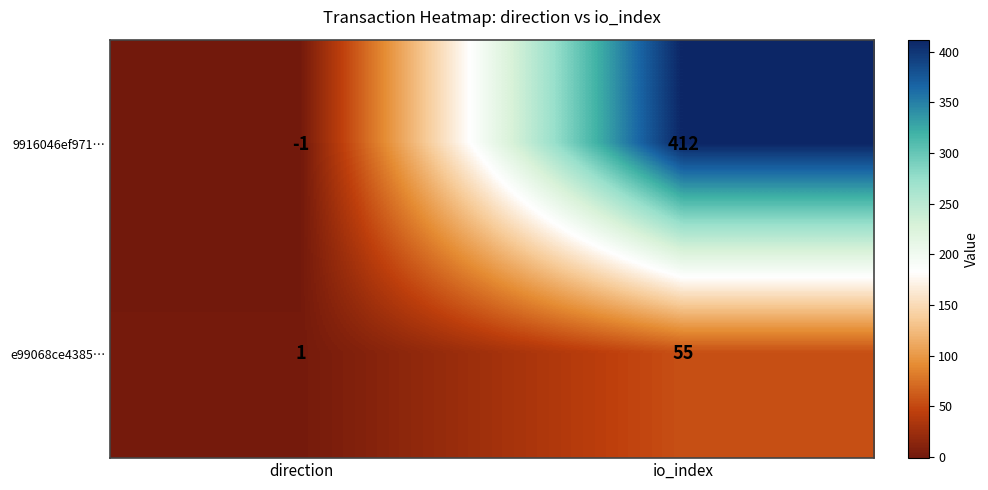

Reading right to left, list all the values displayed in this chart.

9916046ef971…: io_index=412	direction=-1
e99068ce4385…: io_index=55	direction=1